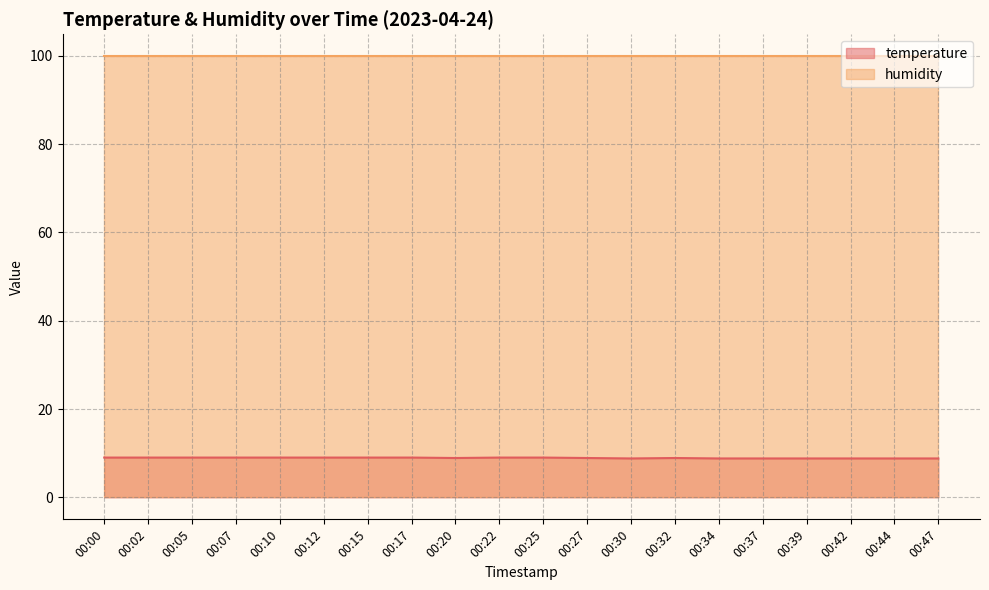

What is the maximum value shown in the chart?

99.9